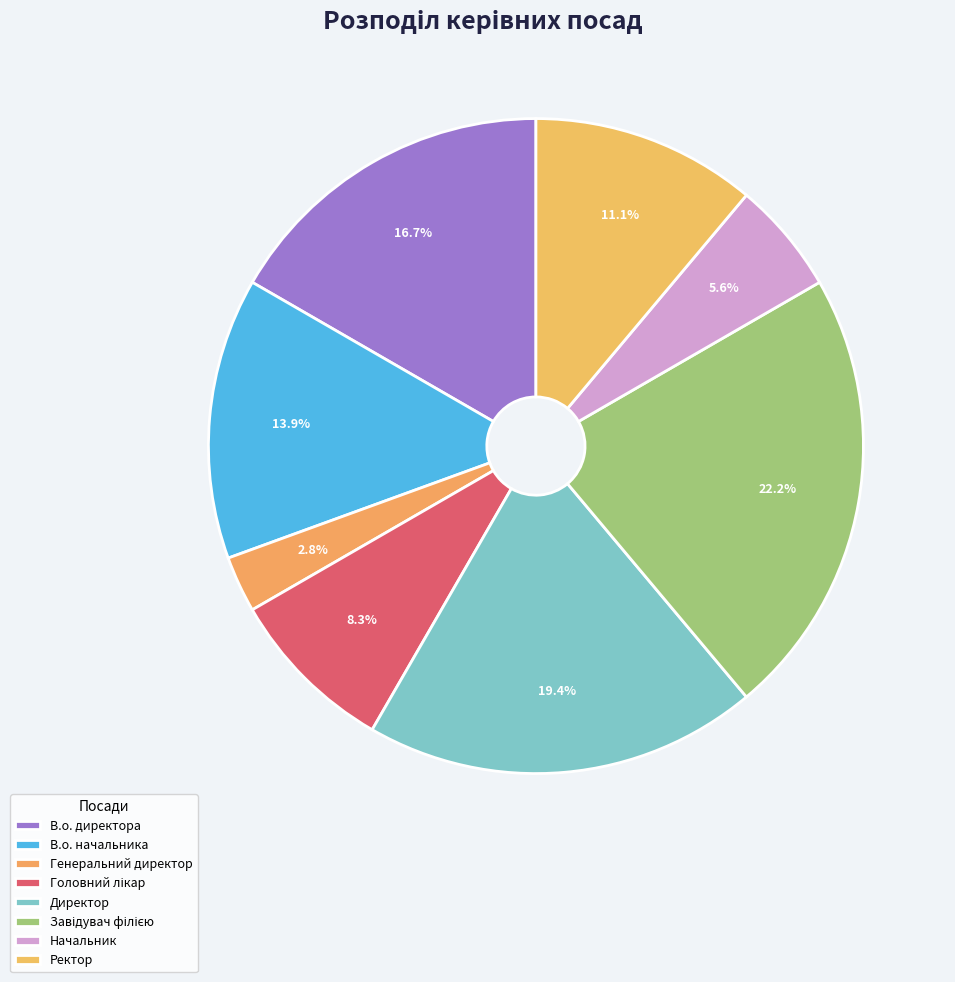

The Головний лікар slice represents 8% of the pie. True or false?

True